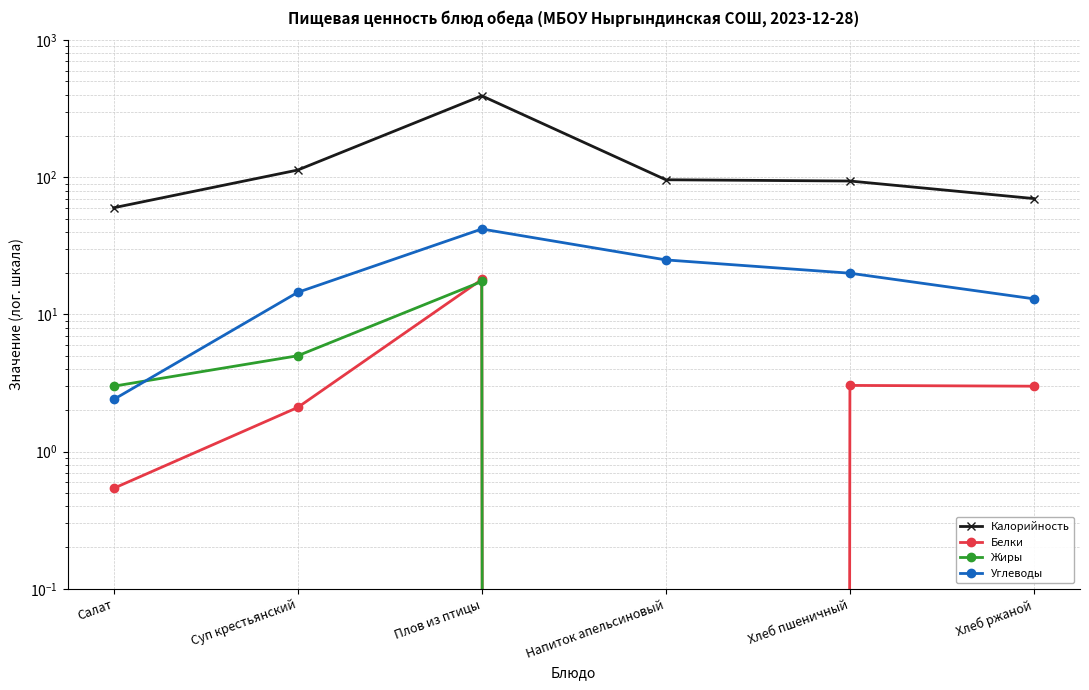

What are all the series names shown in the legend?

Калорийность, Белки, Жиры, Углеводы